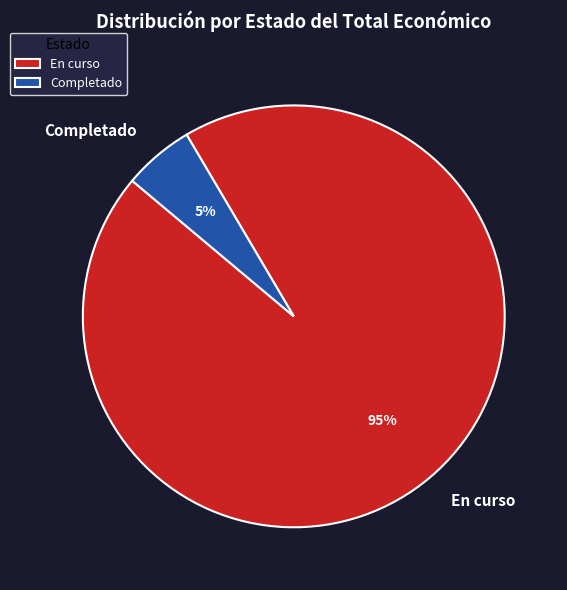

What is the smallest slice in the pie chart?

Completado